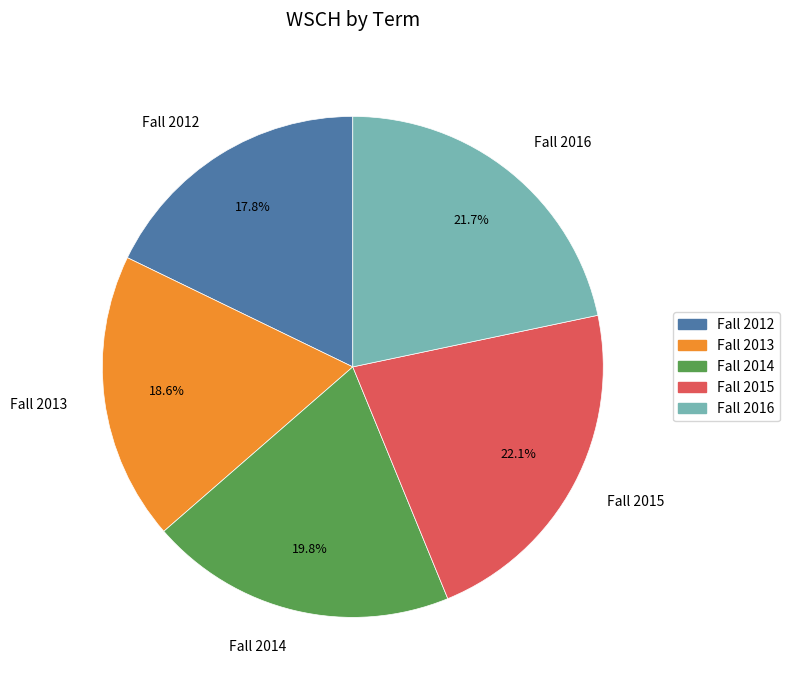

To the nearest percent, what percentage of the pie is Fall 2012?

18%